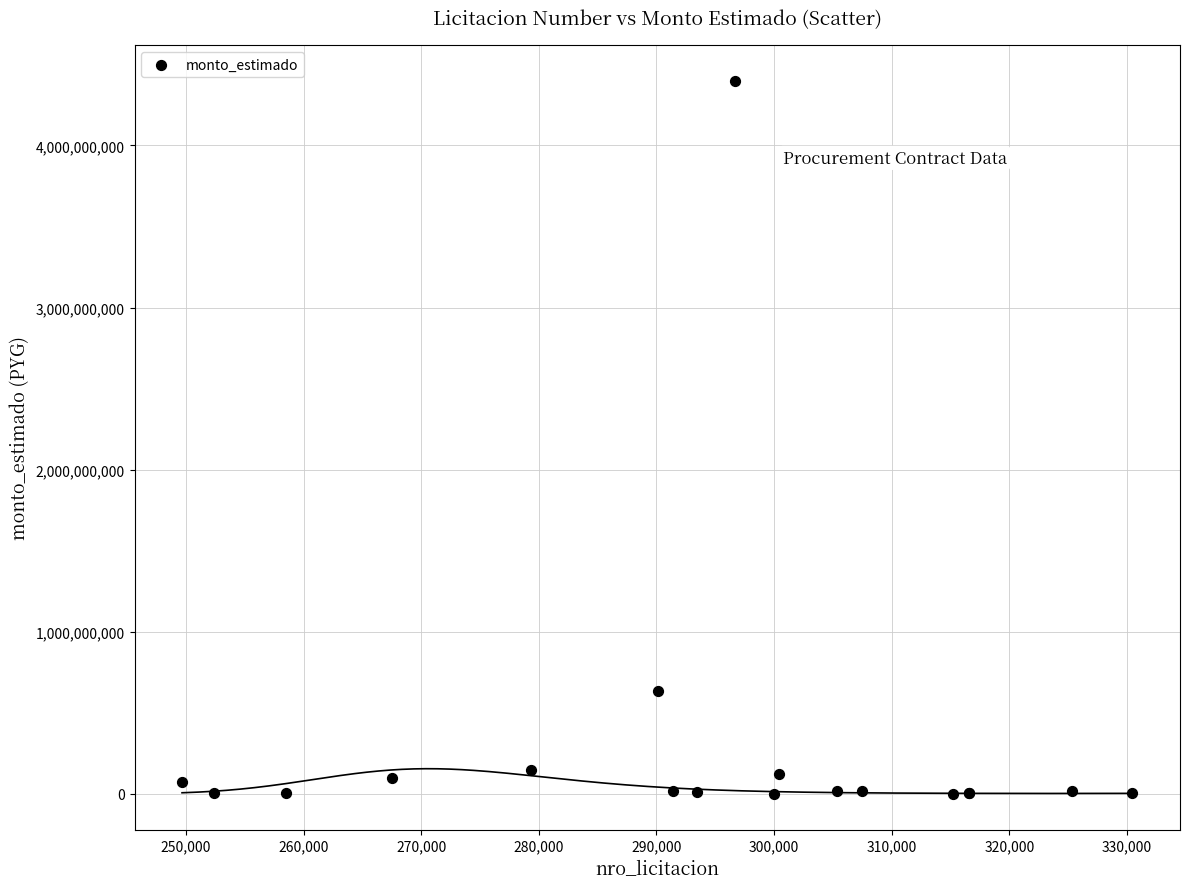

What Y value in the scatter plot is closest to 2200007250?

633098502